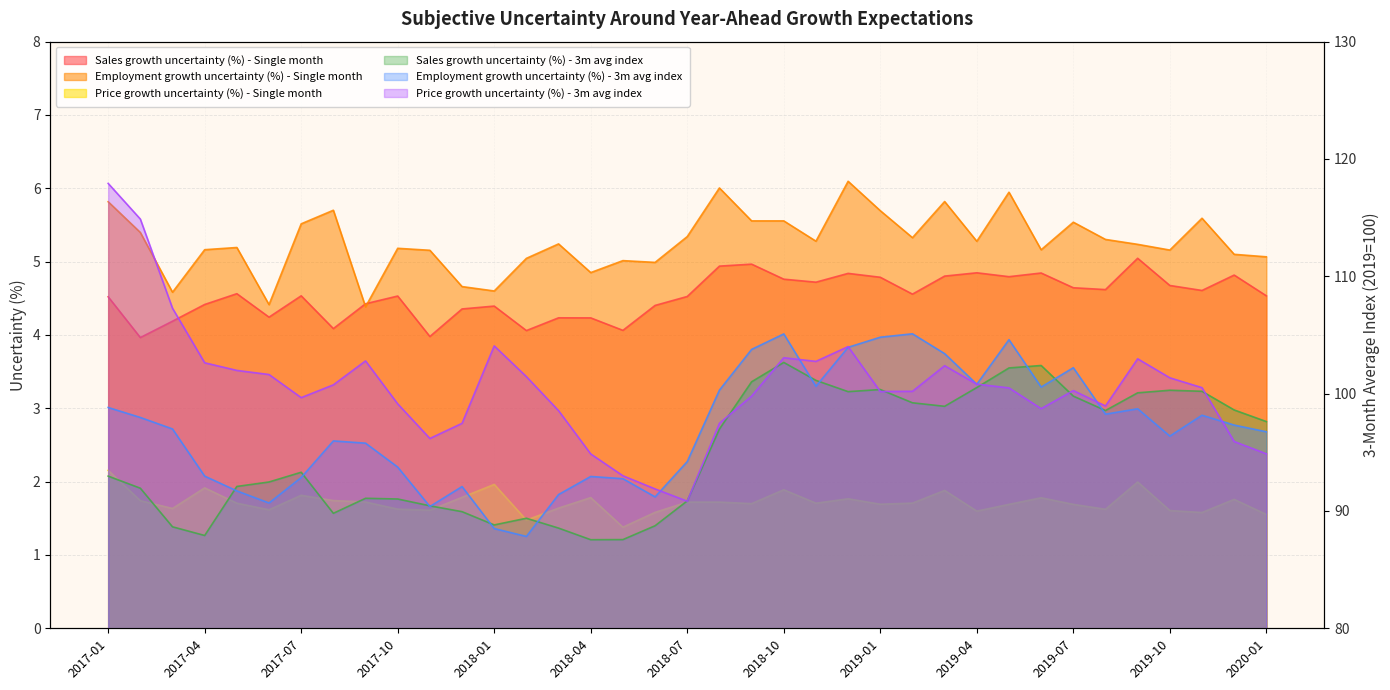

How many lines are shown in the chart?

6